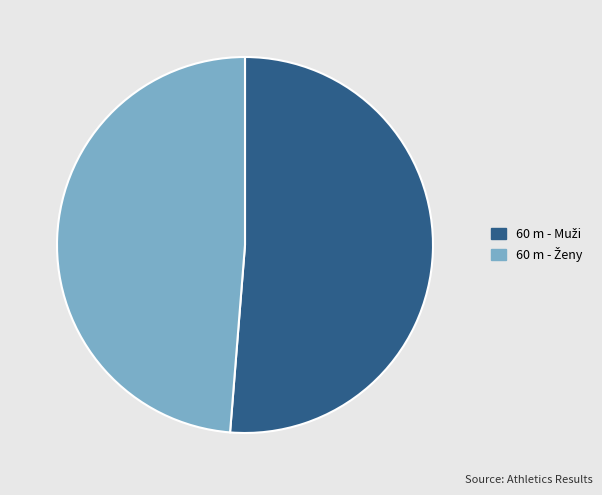

Does any single category account for the majority?

Yes